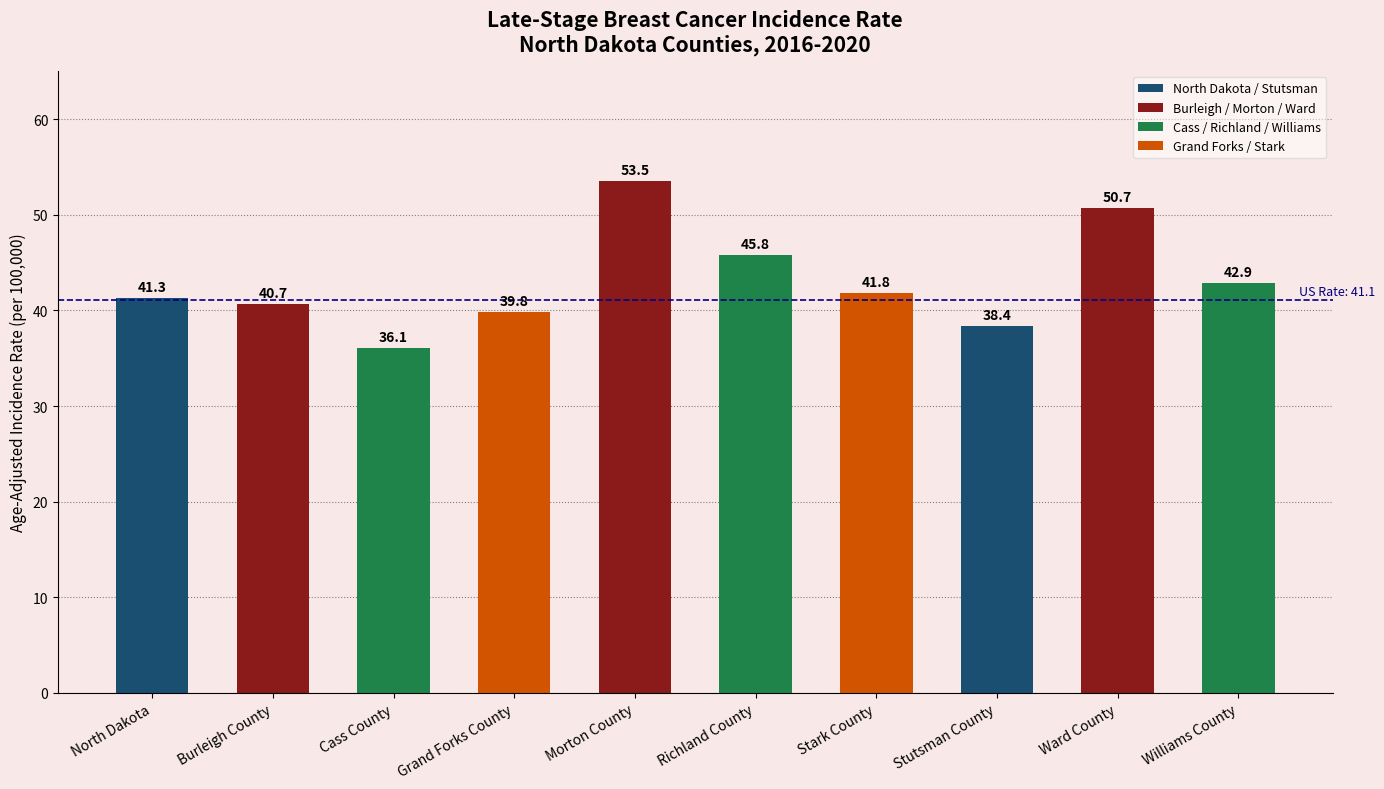

At which label does the data first exceed 41?

North Dakota